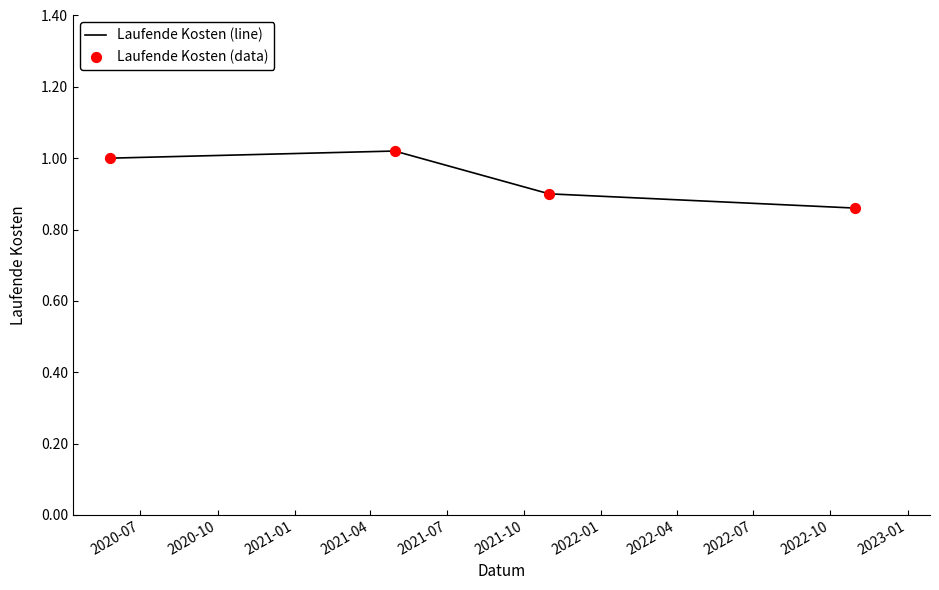

True or false: there are more than 1 points higher than both neighbors.

False